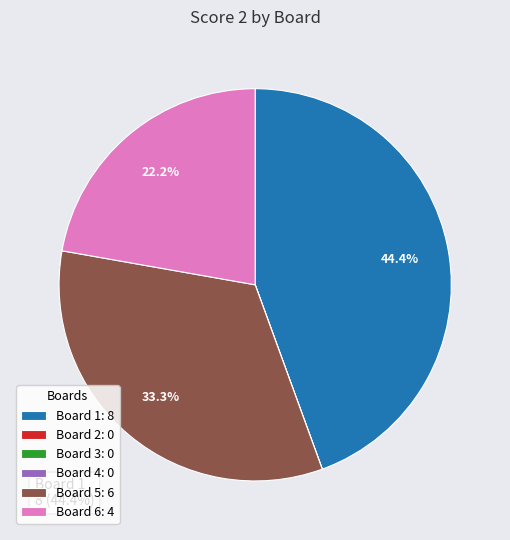

Does any single category account for the majority?

No